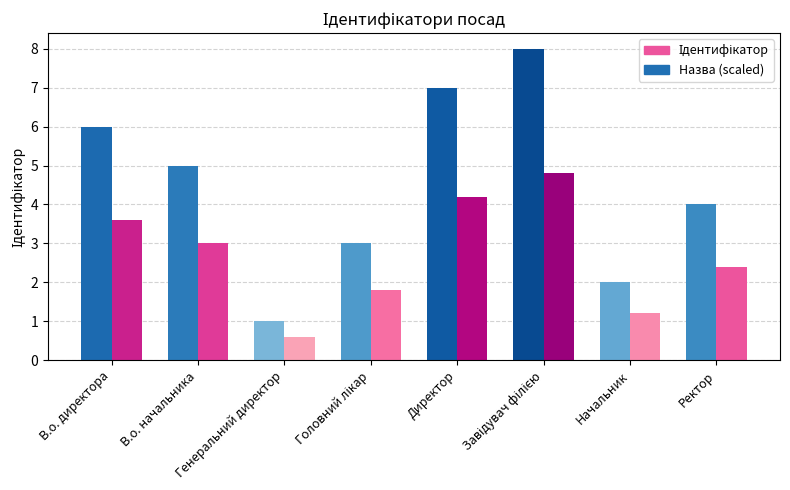

What is the highest value of the Назва (scaled) series?

4.8